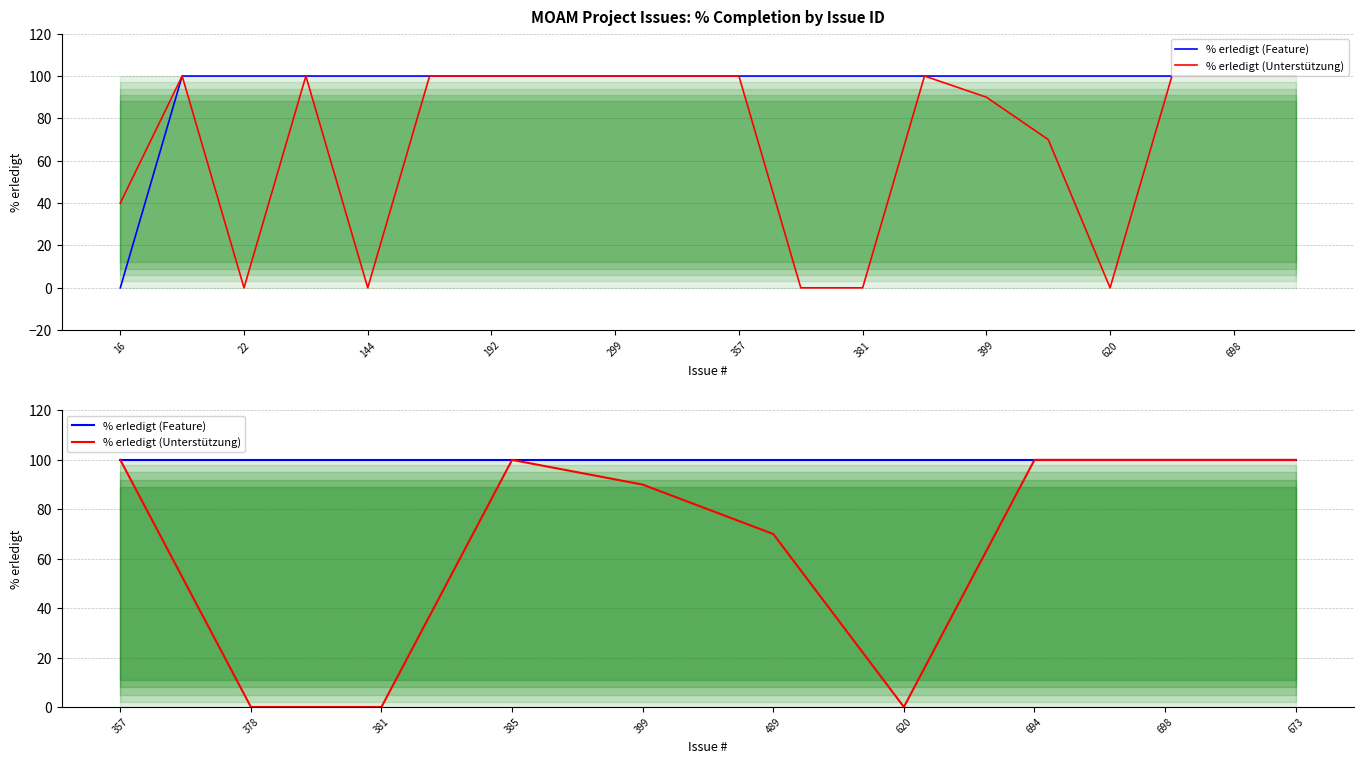

True or false: % erledigt (Feature) and % erledigt (Unterstützung) intersect in this chart.

False